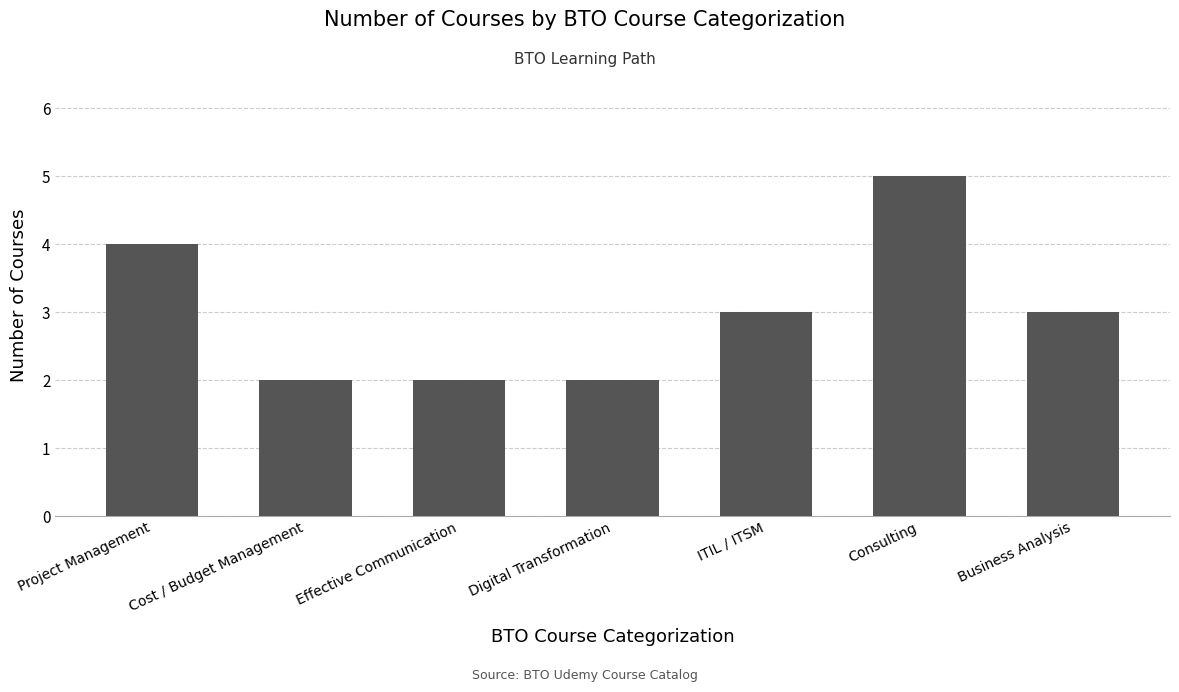

What is the greatest value displayed?

5